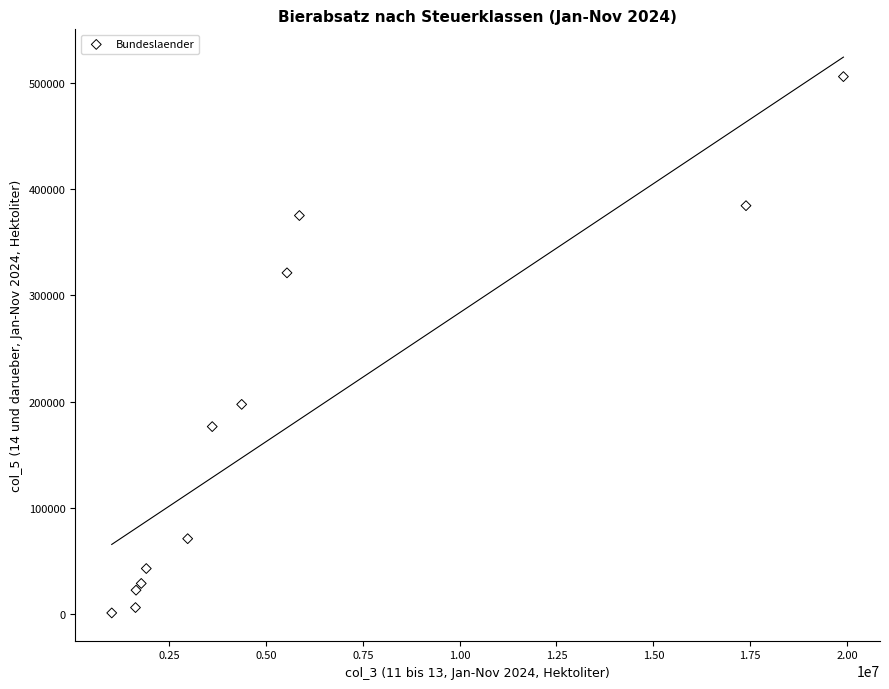

What is the average X value?

5637478.3